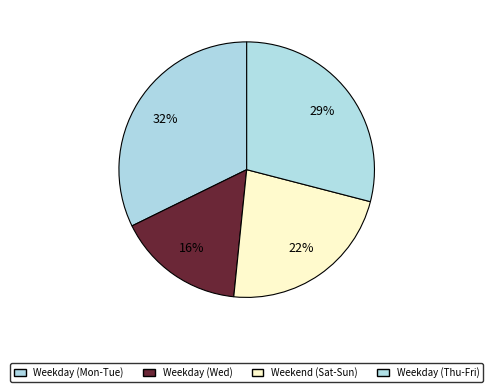

To the nearest percent, what percentage of the pie is Wed?

16%